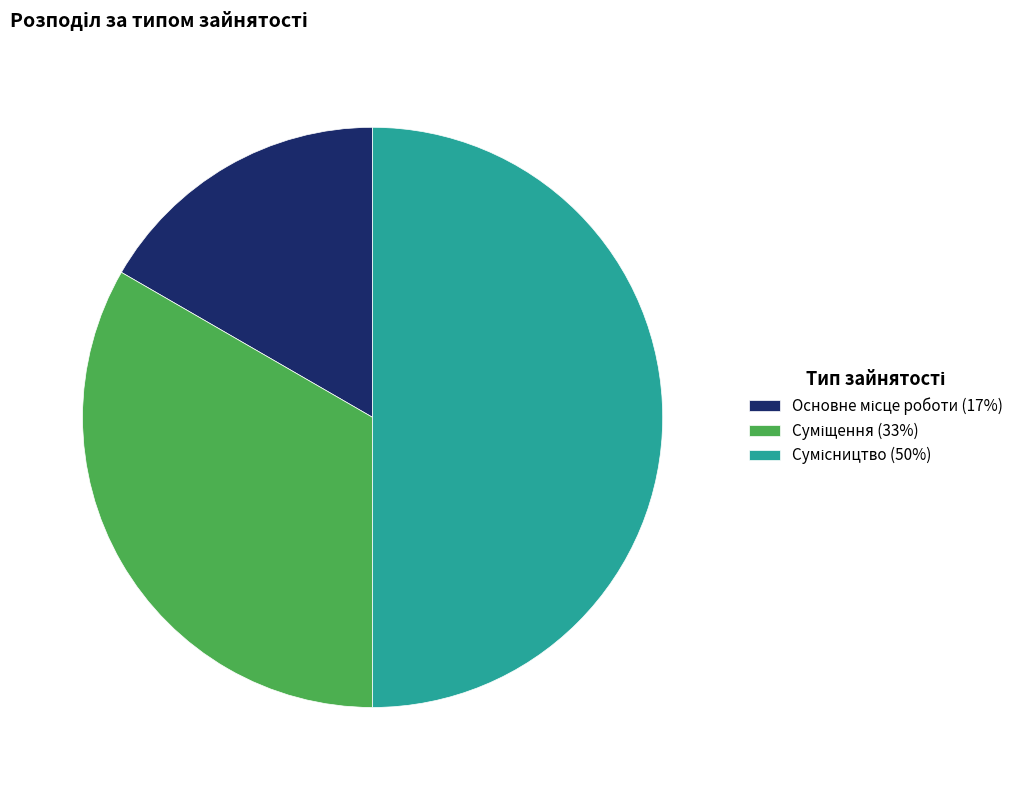

How many slices are in this pie chart?

3